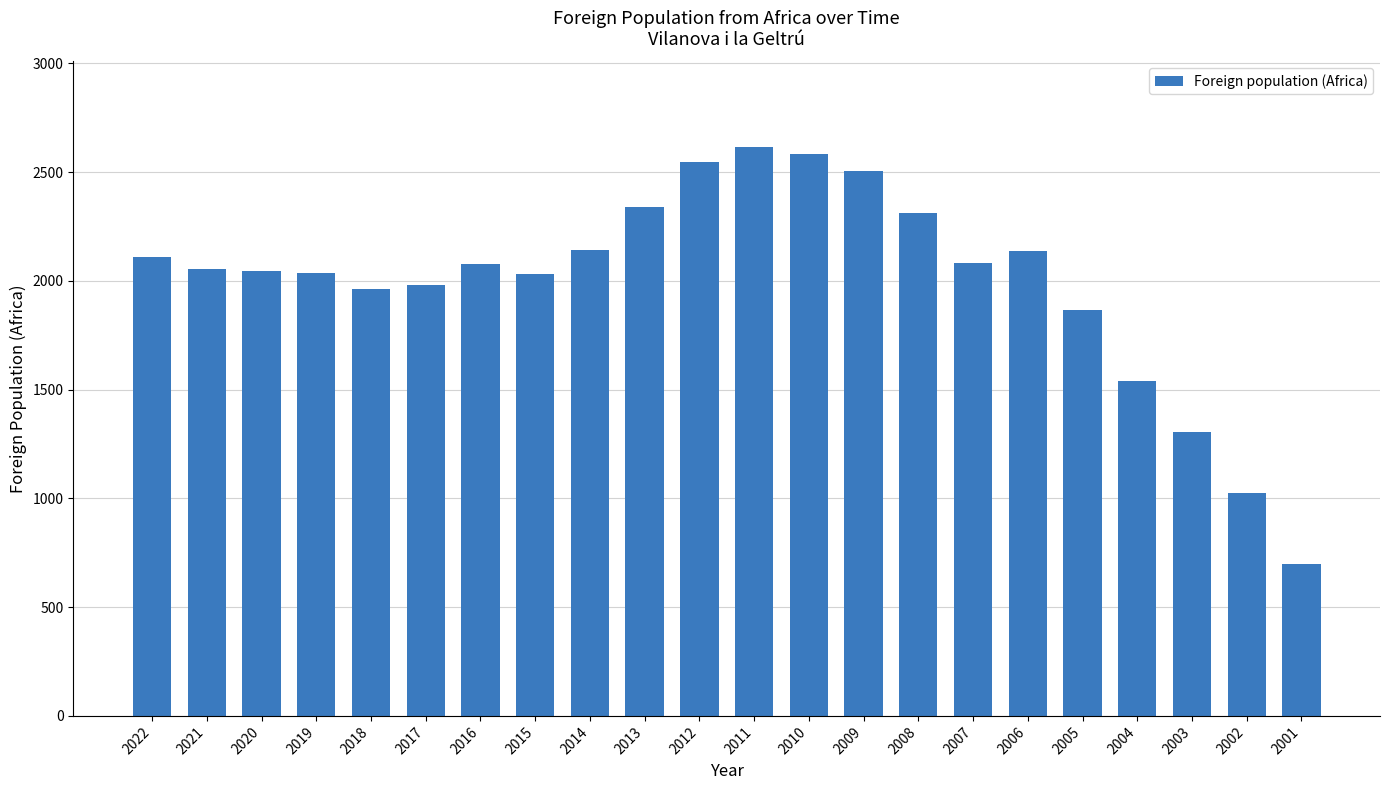

What value does the data have at 2009, to the nearest 100?

2500